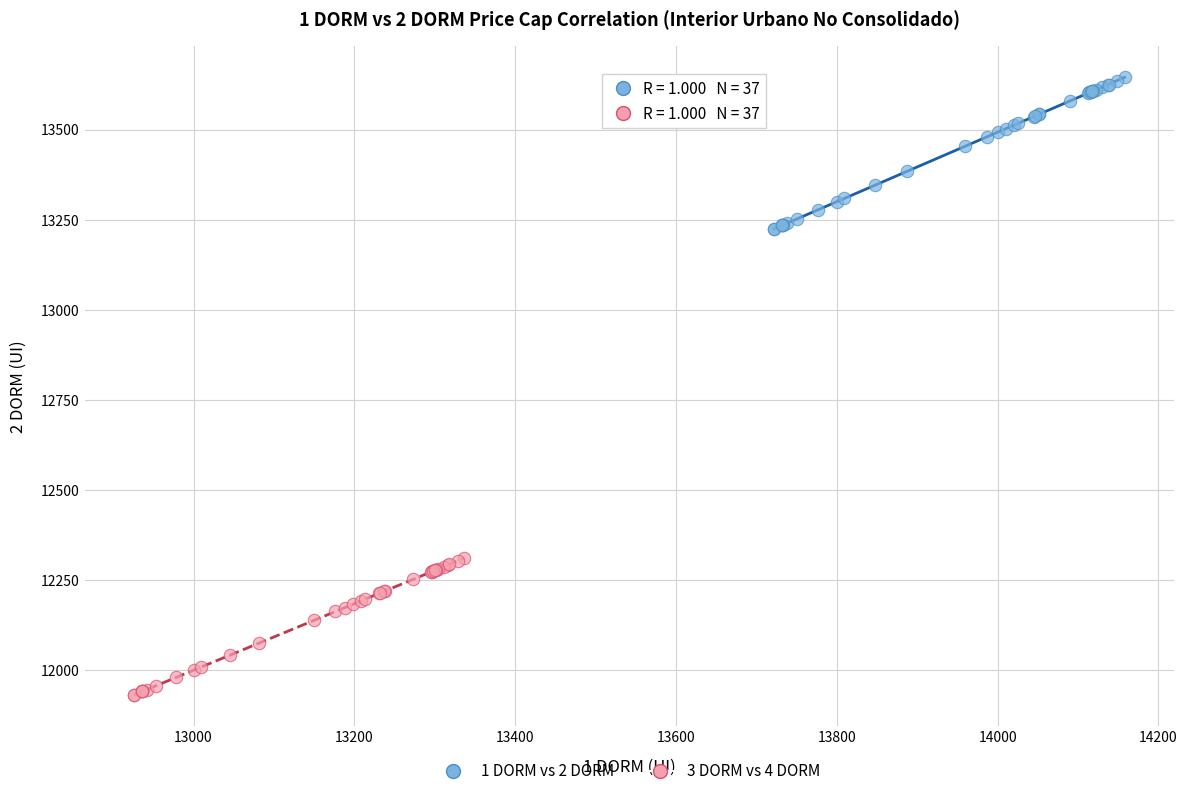

Which series contains the lowest Y value?

3 DORM vs 4 DORM